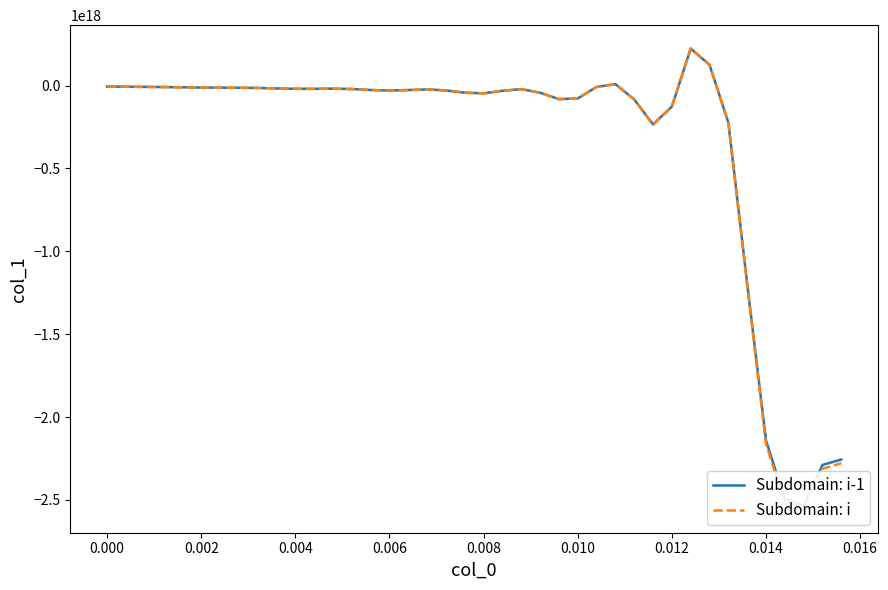

What is the value of the Subdomain: i-1 point at the 40th from the left?

-2256023739448953344